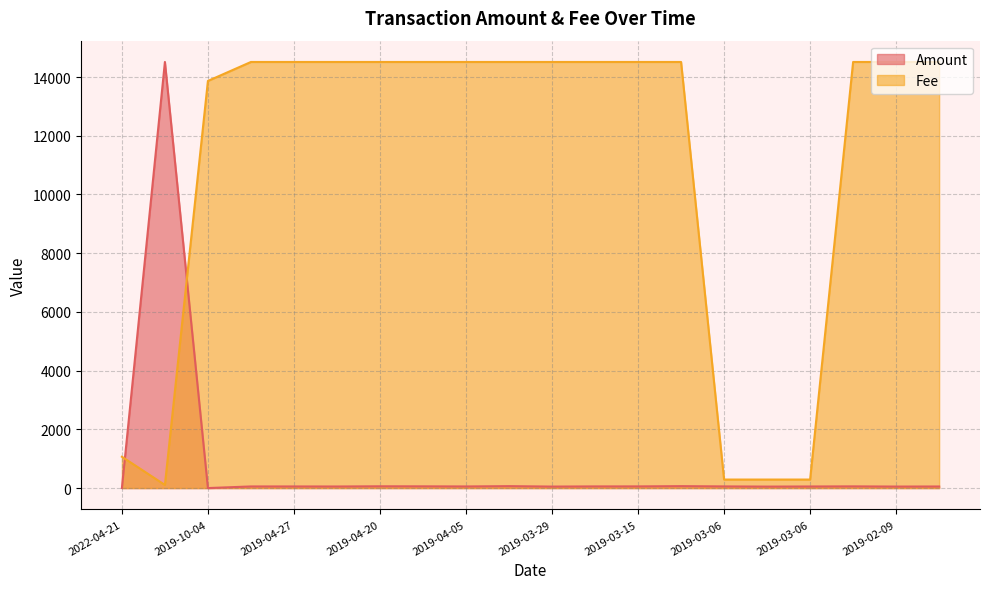

What is the label of the 19th point from the left?

2019-02-09